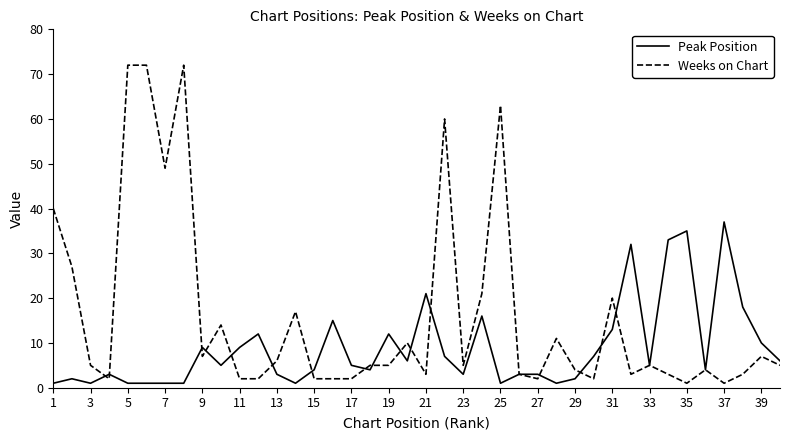

Rank the series by their average value, from highest to lowest.

Weeks on Chart, Peak Position